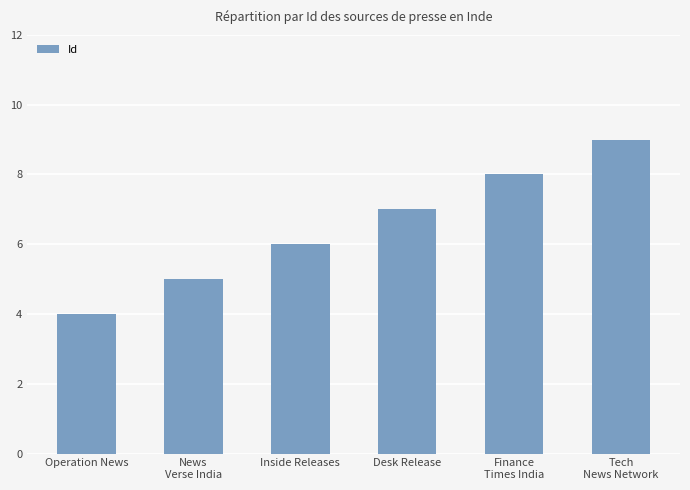

What is the difference between the maximum and second lowest values?

4